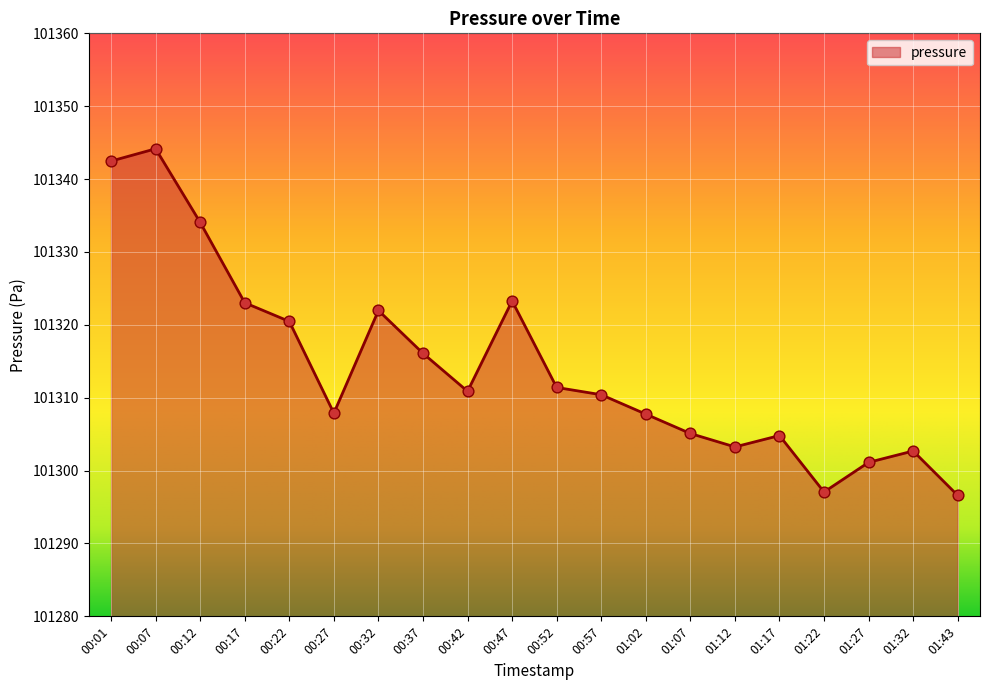

What is the change in value from 00:42 to 01:12?

-7.6